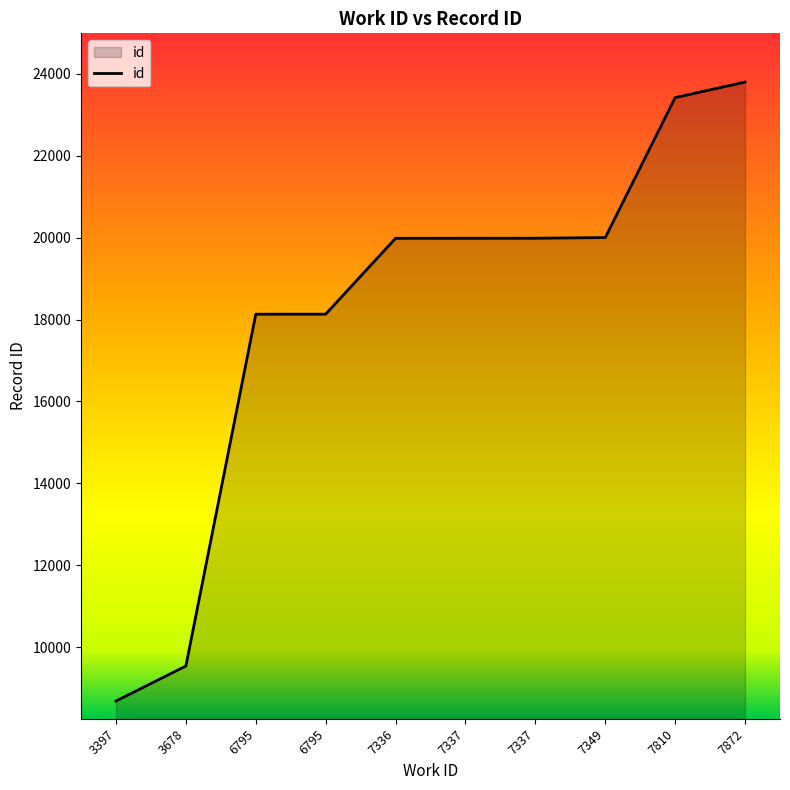

Approximately how many times larger is the value at 3678 compared to 7336?

0.5